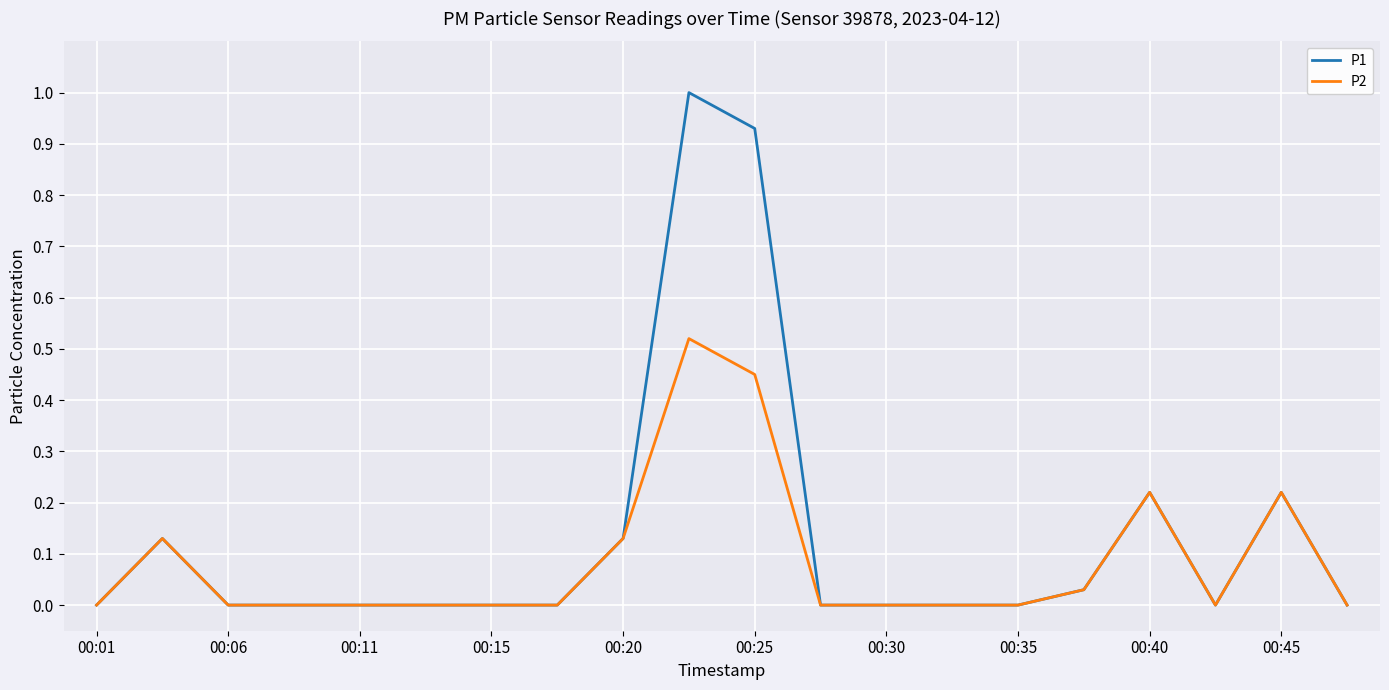

List the series in order of their peak value, highest first.

P1, P2